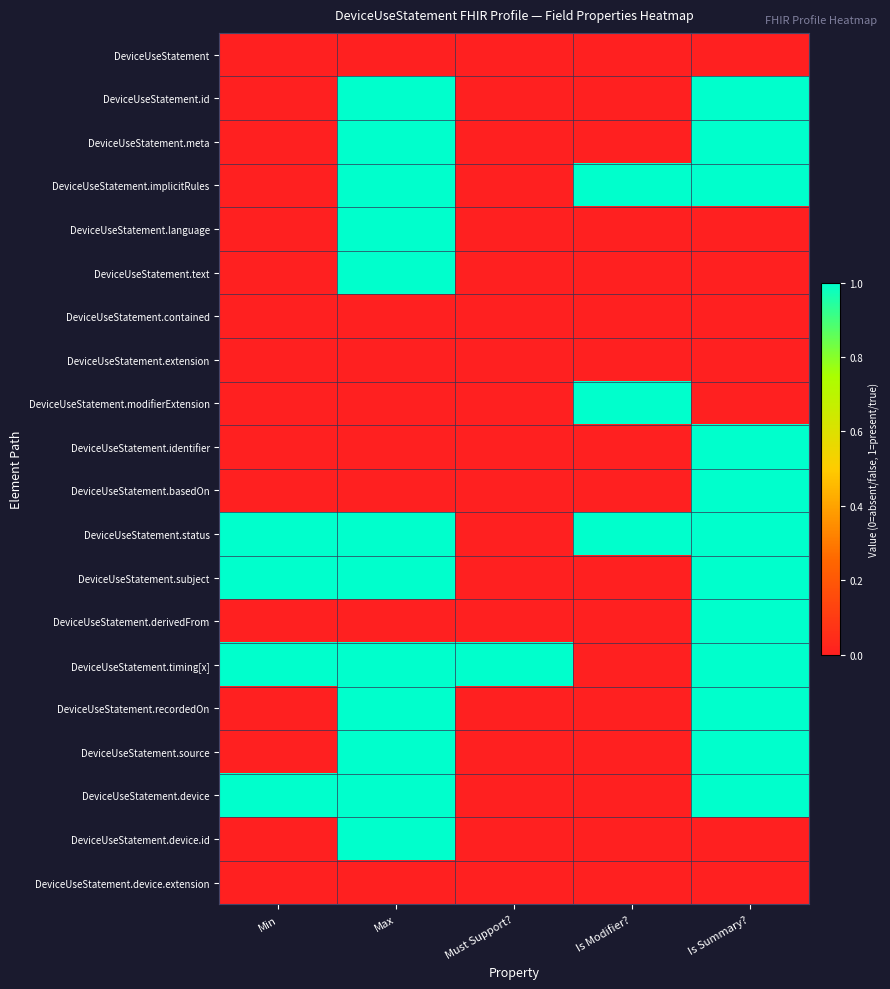

Which has a higher value, Is Summary? or Is Modifier??

Is Summary?